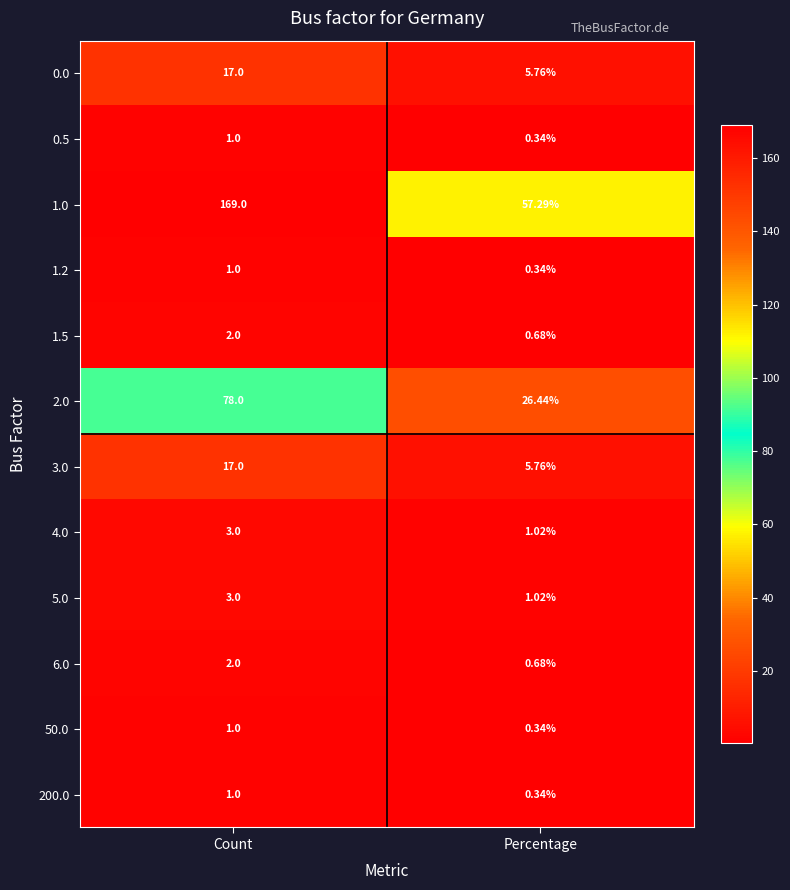

At which category is the sum across all series the highest?

Count